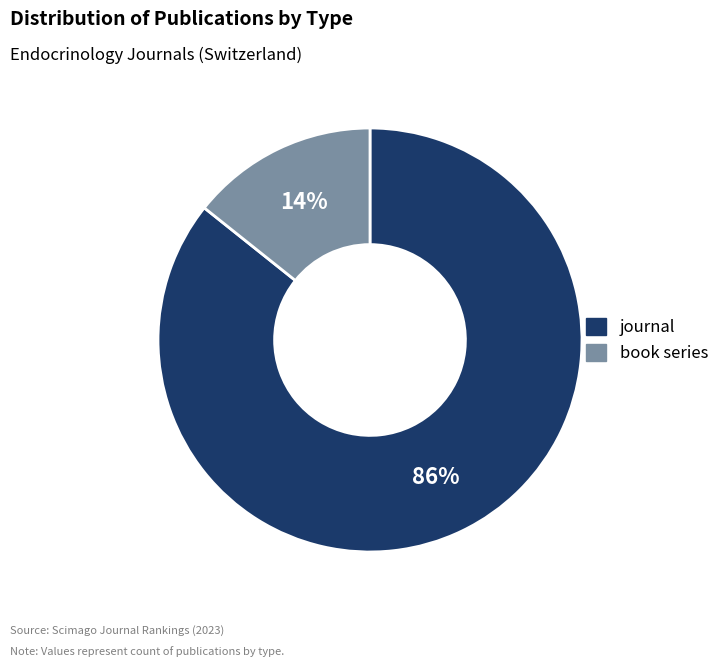

To the nearest percent, what percentage of the pie is journal?

86%